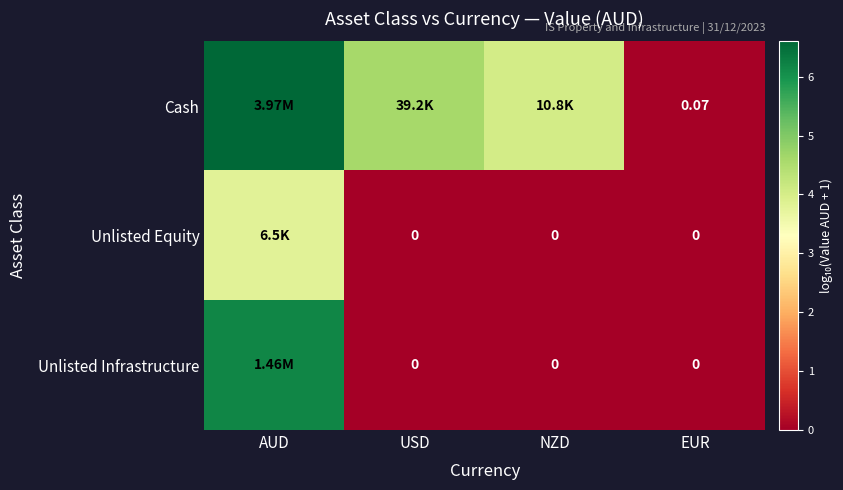

At which category is the sum across all series the highest?

AUD